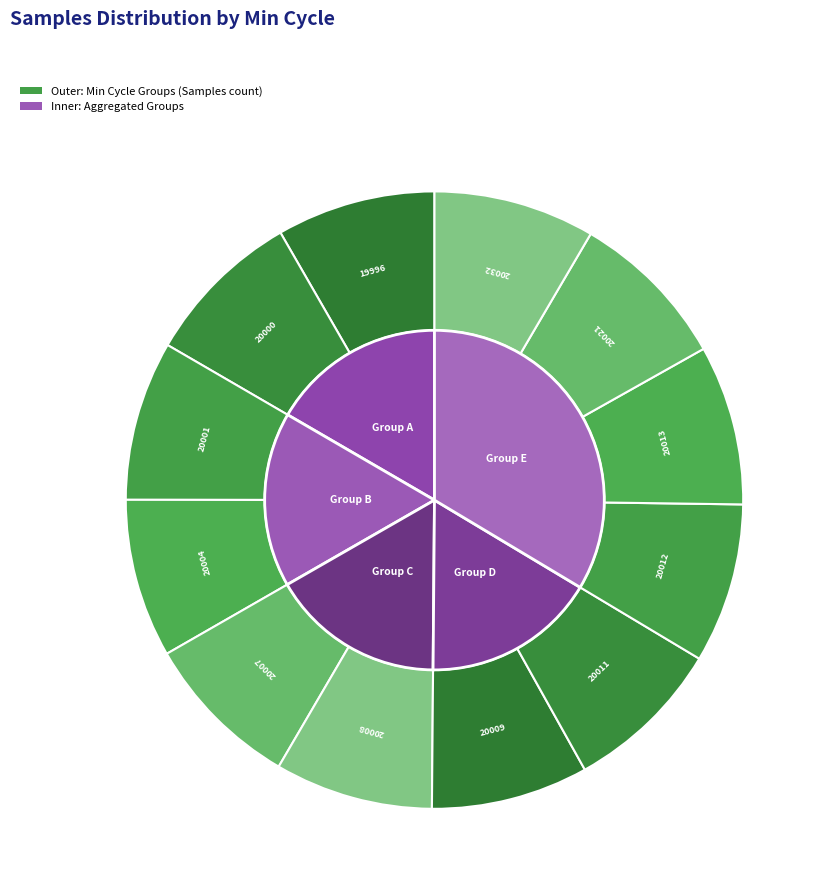

How many segments does this pie chart have?

12